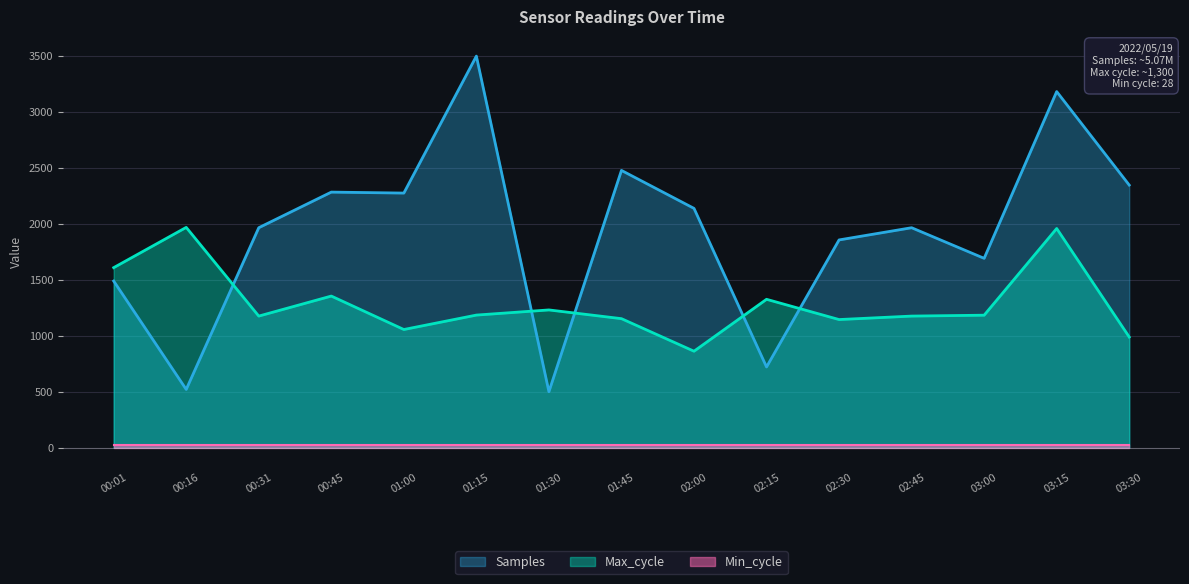

What is the sum of all Samples values?

28918.6